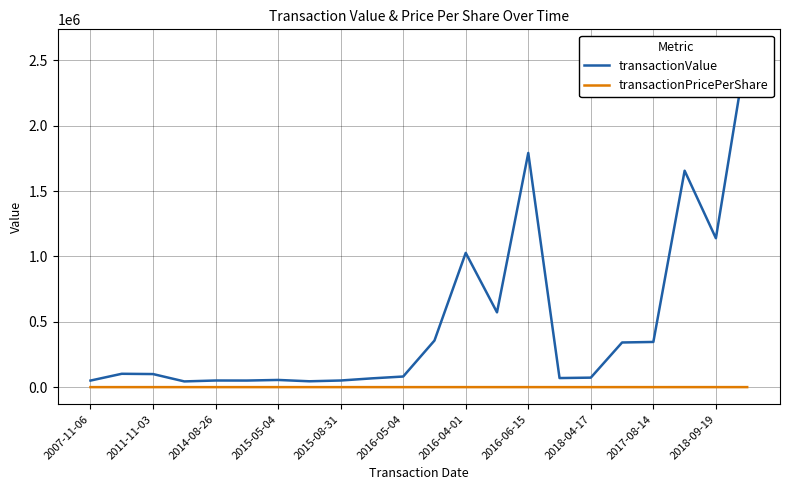

What position from the left is 2011-11-03?

2